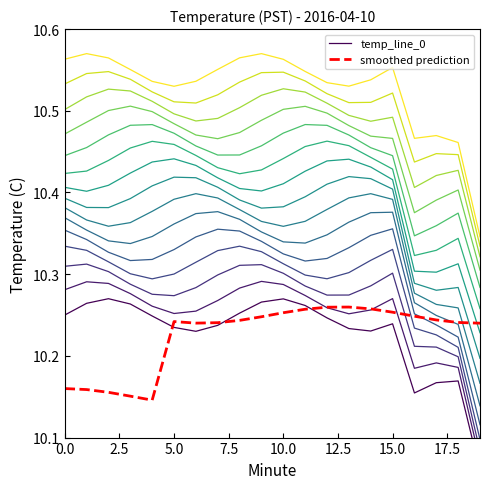

What is the difference between the second highest and second lowest values in the temp_line_0 series?

0.1